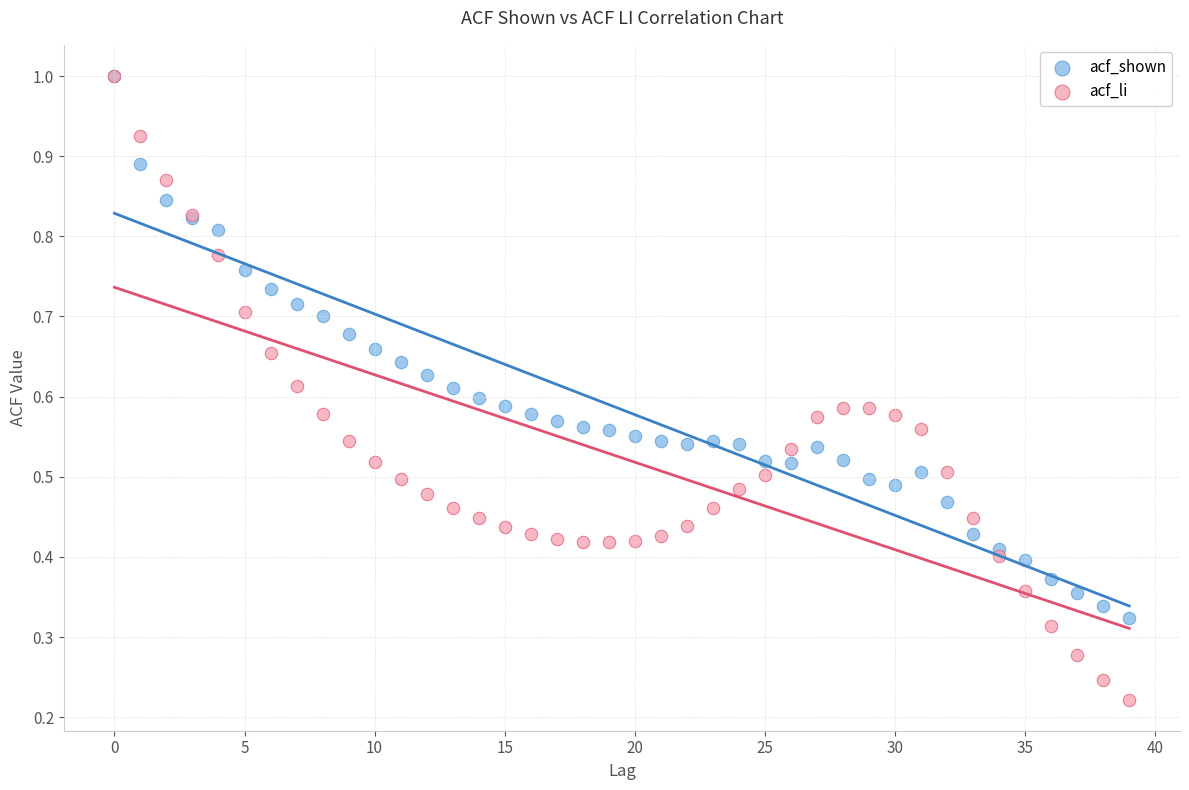

What are all the series names shown in the legend?

acf_shown, acf_li